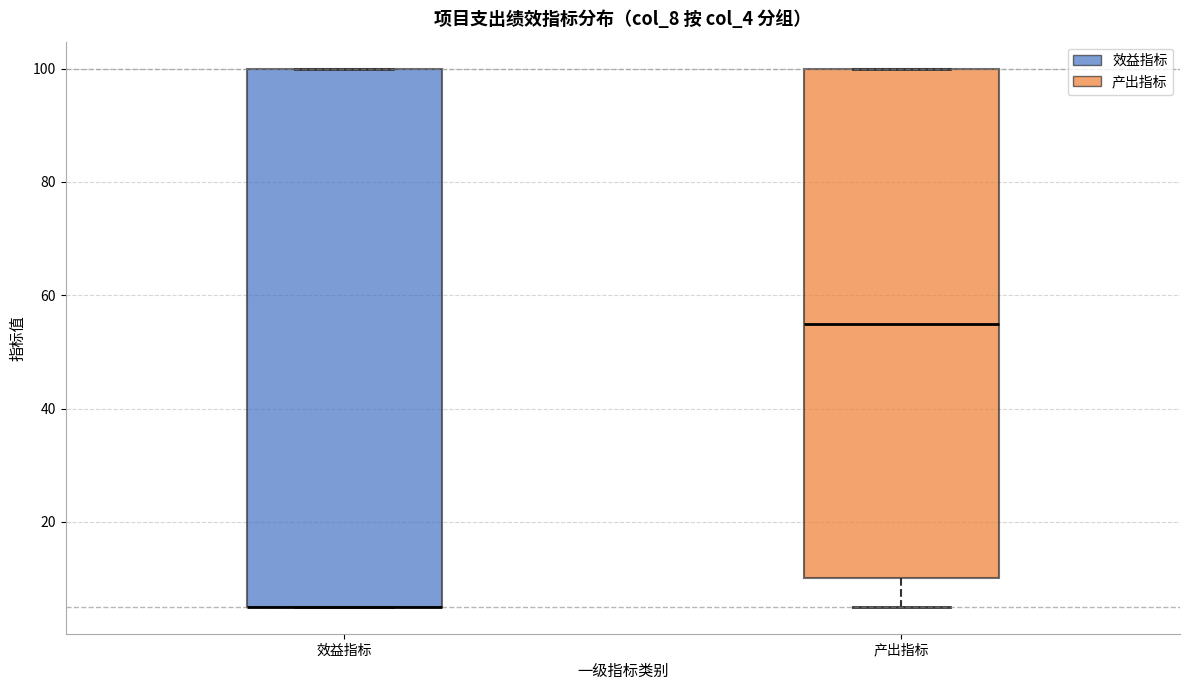

Where is the upper edge of the box for 效益指标 on the y-axis? The values are not printed on the chart, so give them approximately, as read against the axis.

100